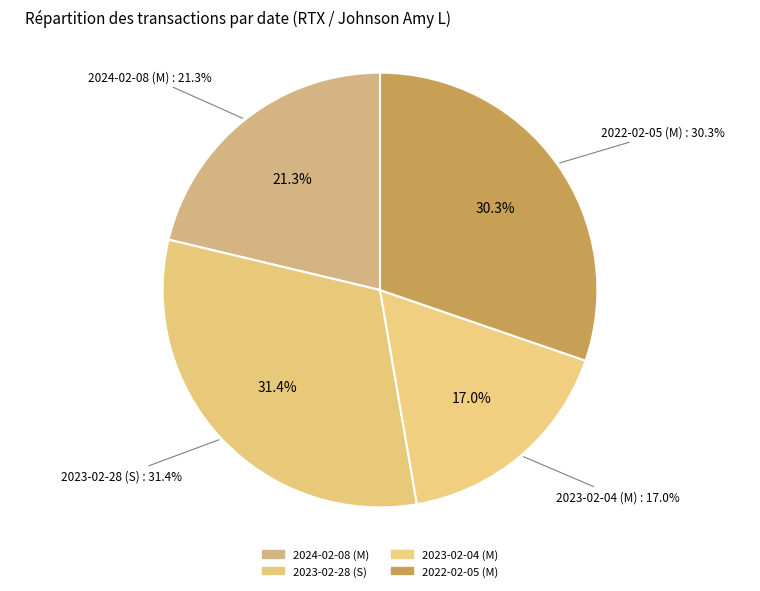

Between 2022-02-05 (M) and 2023-02-28 (S), which is larger?

2023-02-28 (S)